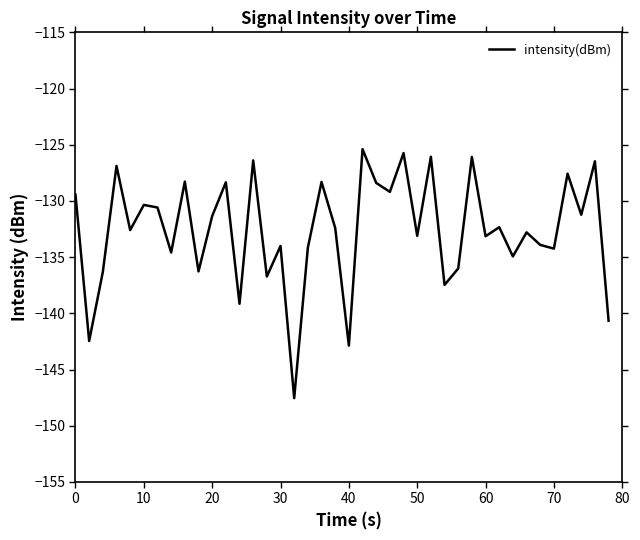

What is the difference between the maximum and minimum values?

22.1